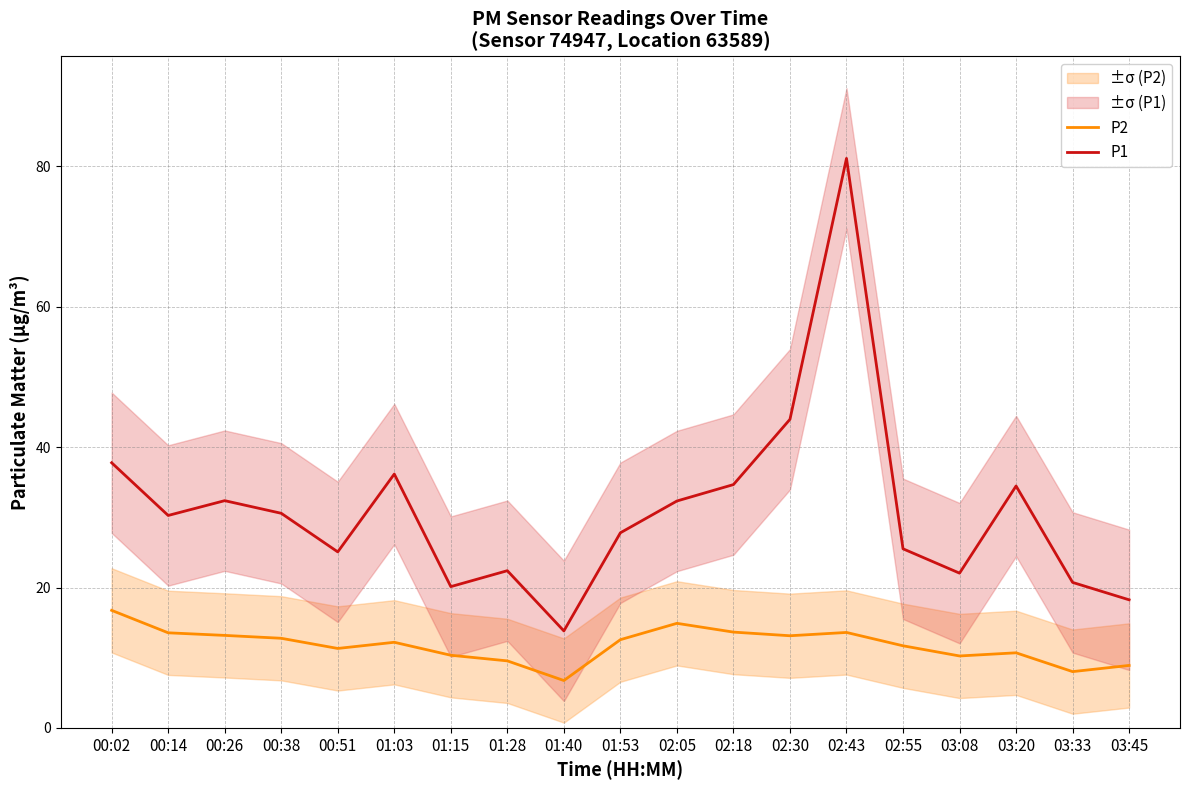

What is the approximate value of P1 at 00:14?

30.3